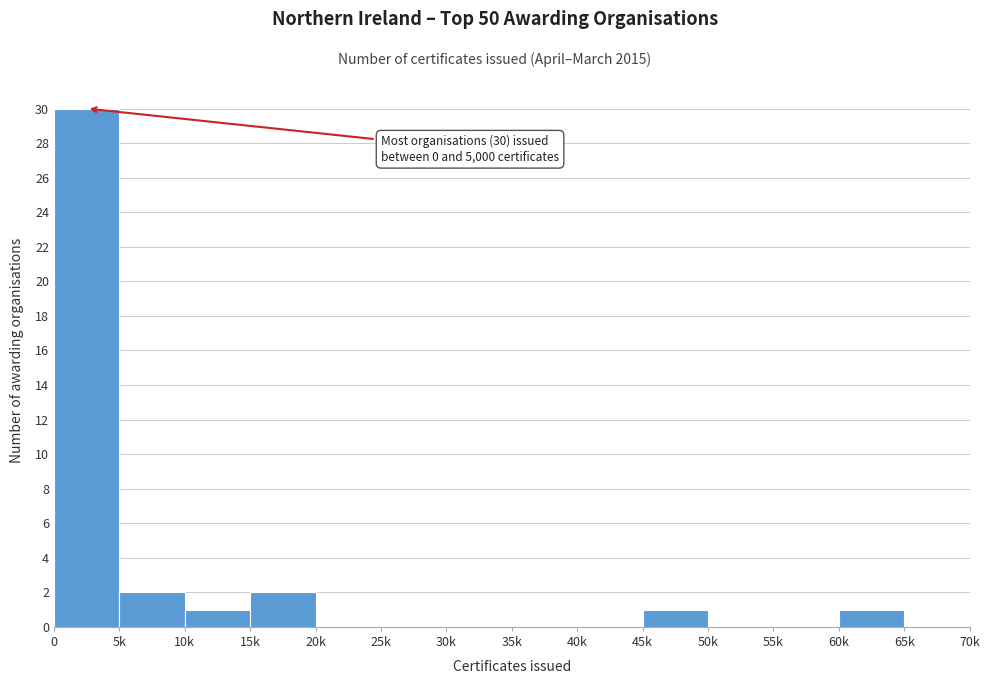

Reading left to right, what are all the values shown in this chart?

0=30	5k=2	10k=1	15k=2	20k=0	25k=0	30k=0	35k=0	40k=0	45k=1	50k=0	55k=0	60k=1	65k=0